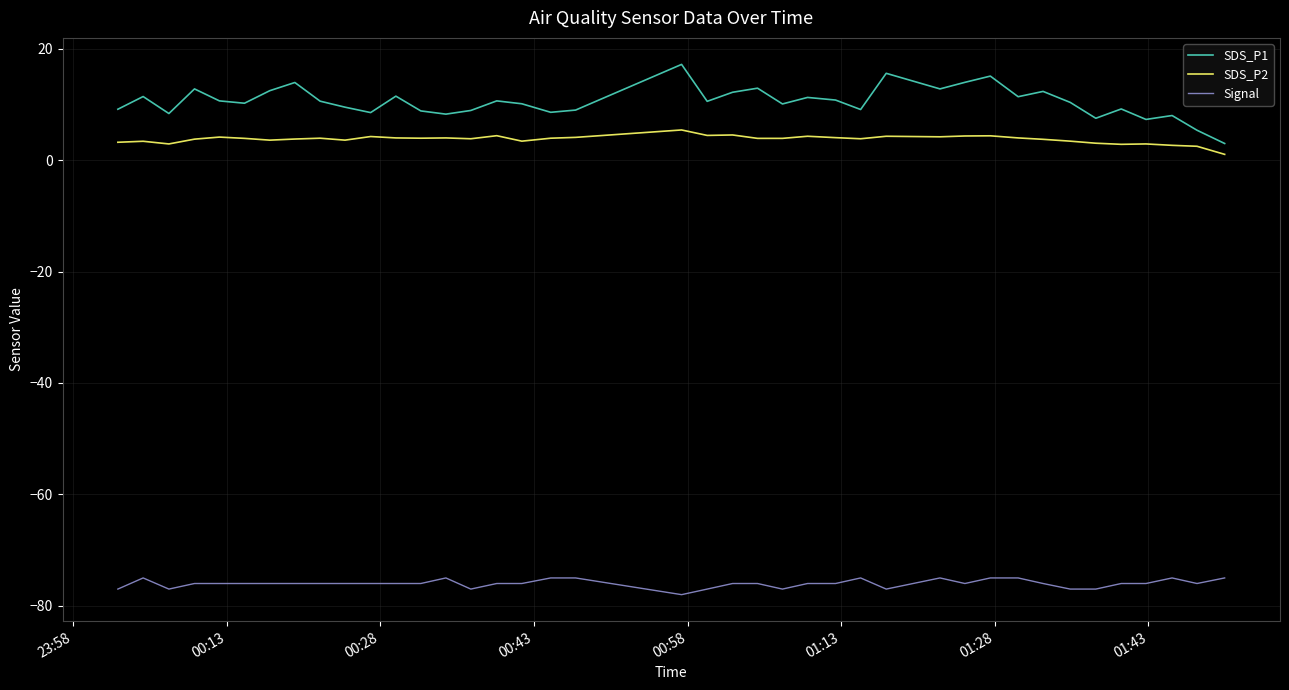

Which series has the largest total across all categories?

SDS_P1